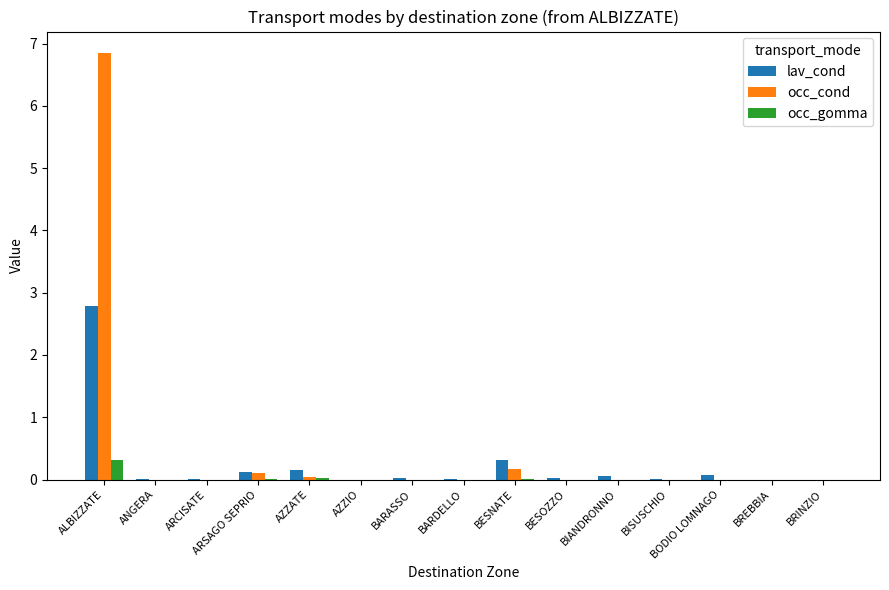

Are the bars grouped side by side (vs. stacked)?

Yes